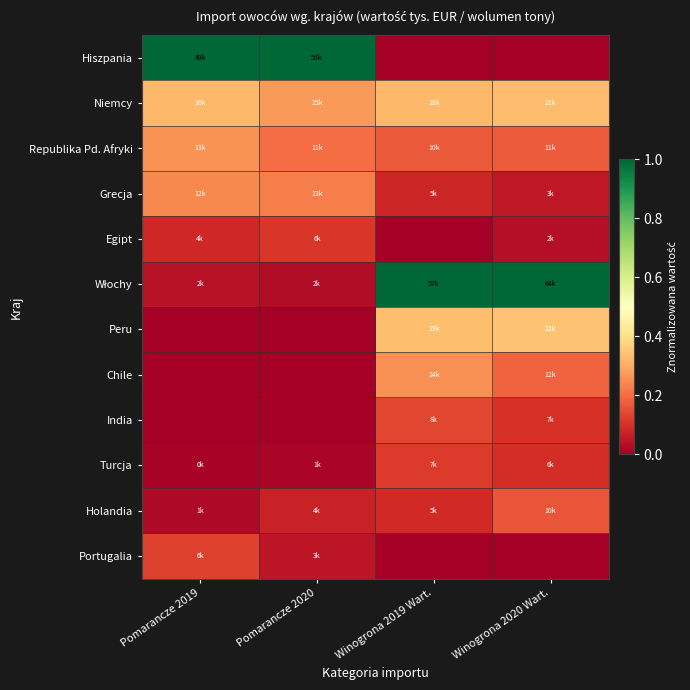

At which category is the sum across all series the highest?

Winogrona 2019 Wart.